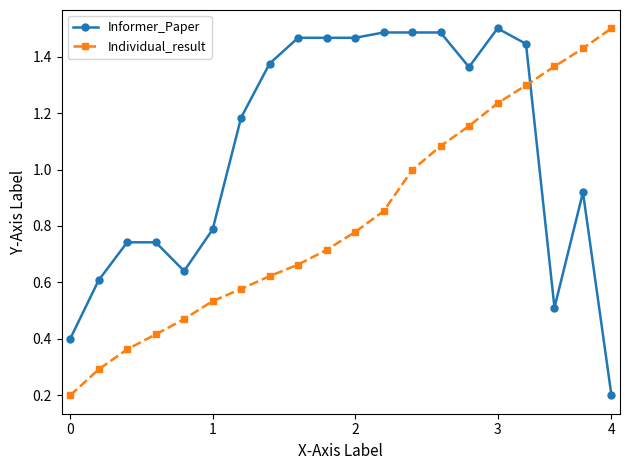

What is the difference between the maximum and minimum values in the Informer_Paper series?

1.3